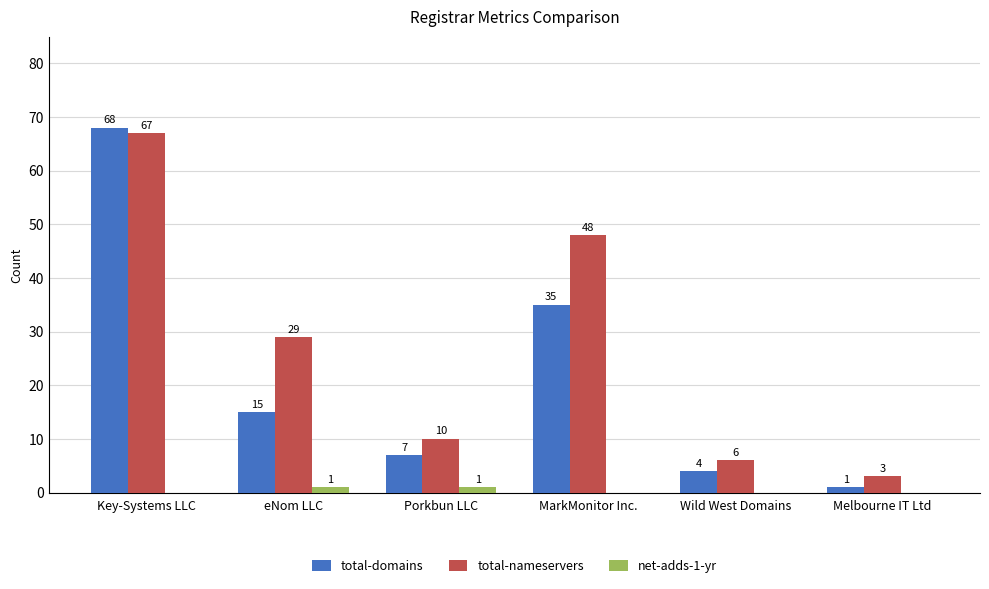

What is the spread (max minus min) of values at Wild West Domains?

6